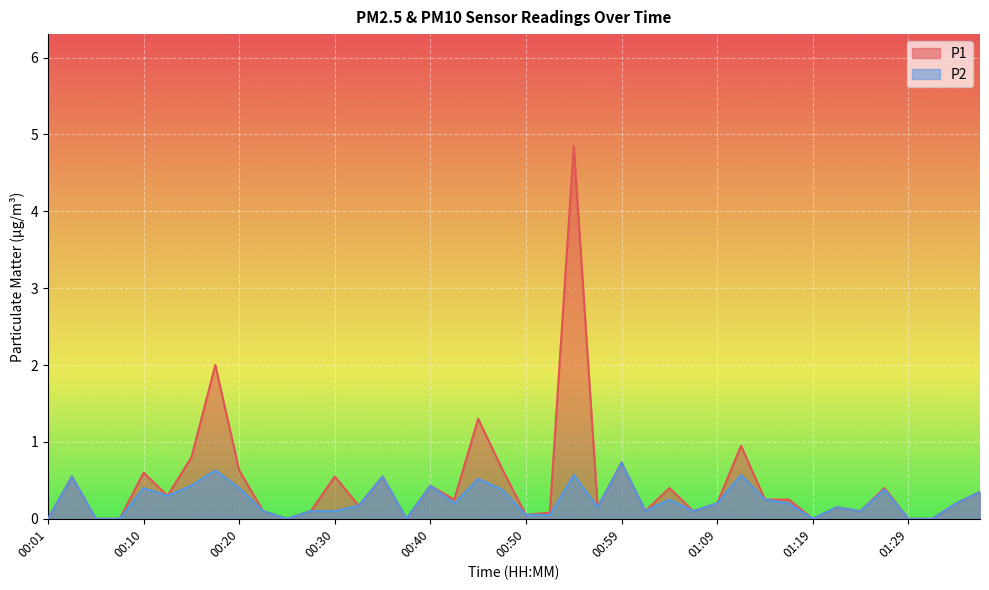

What is the difference between the second highest and second lowest values in the P2 series?

0.6